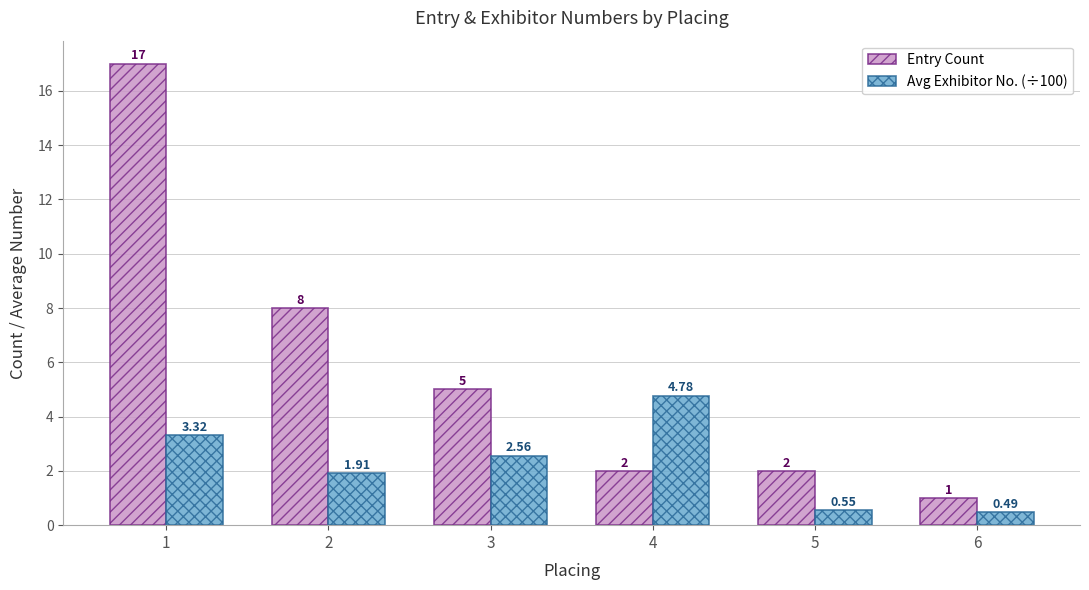

At which label is Entry Count closest to 9?

2